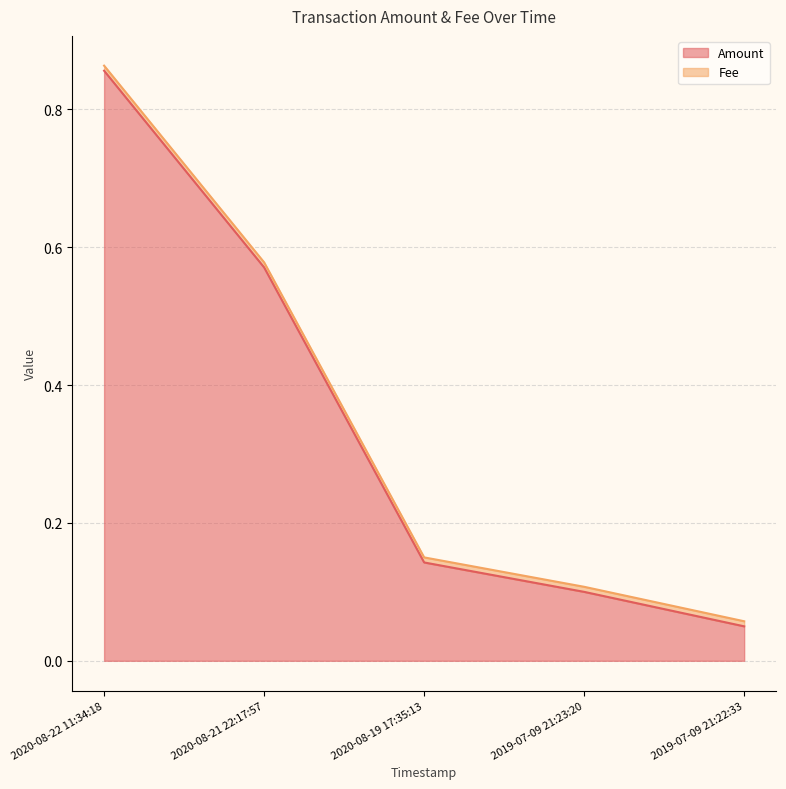

Reading left to right, extract all data points from this chart.

0.9	0.6	0.1	0.1	0.1